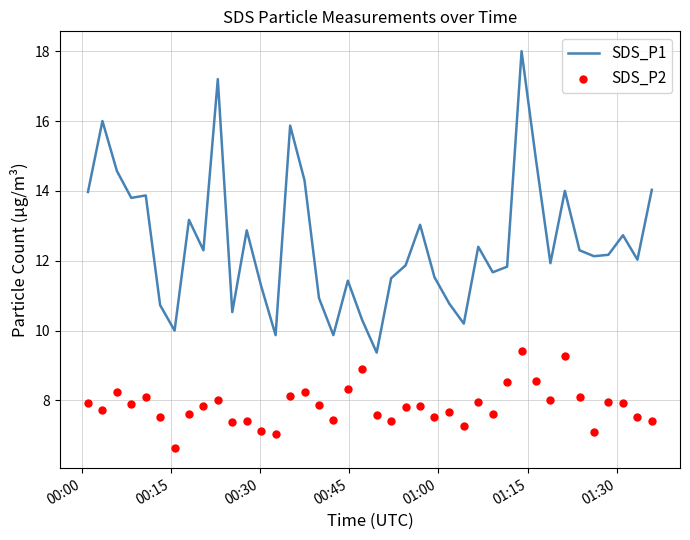

Which series has the largest Y range (max minus min)?

SDS_P1